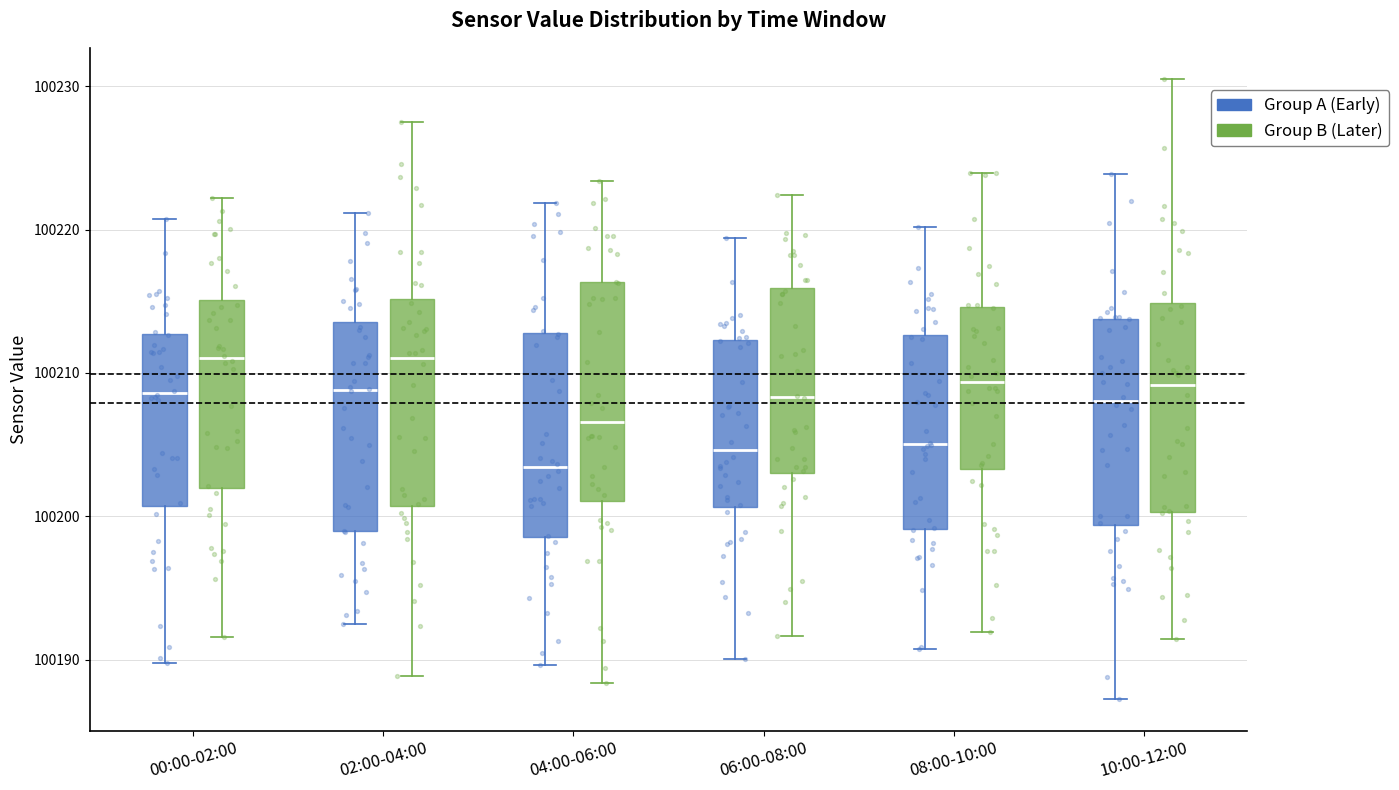

Where does the lower whisker of the box for 06:00-08:00 (Group A (Early)) end on the y-axis? The values are not printed on the chart, so give them approximately, as read against the axis.

100190